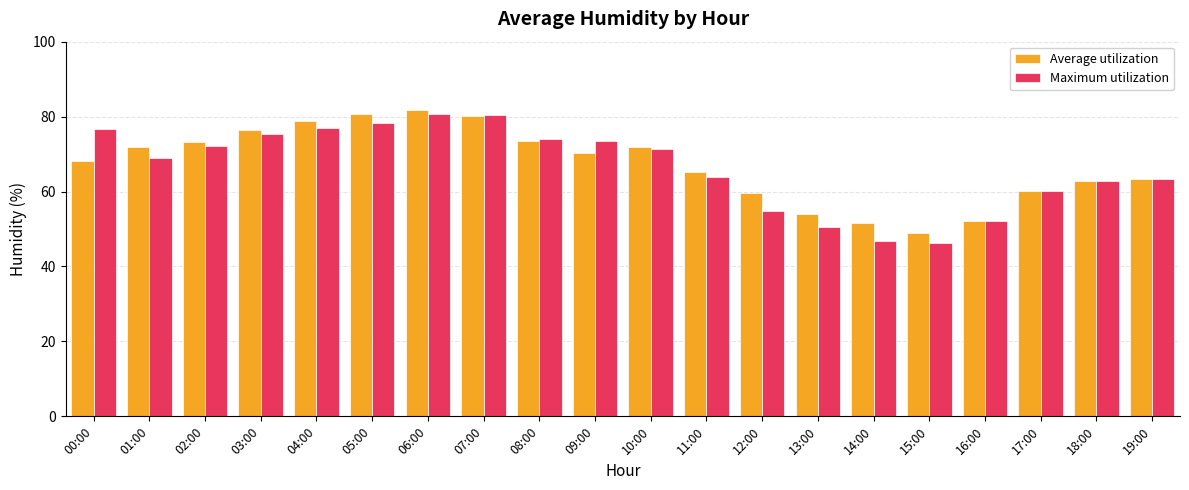

What is the sum of all Average utilization values?

1344.6